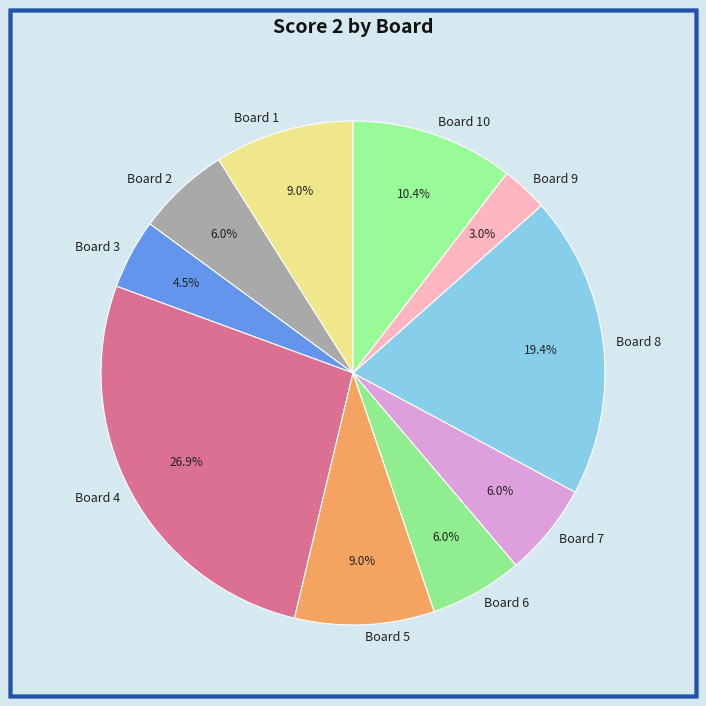

To the nearest percent, what portion does Board 8 represent?

19%